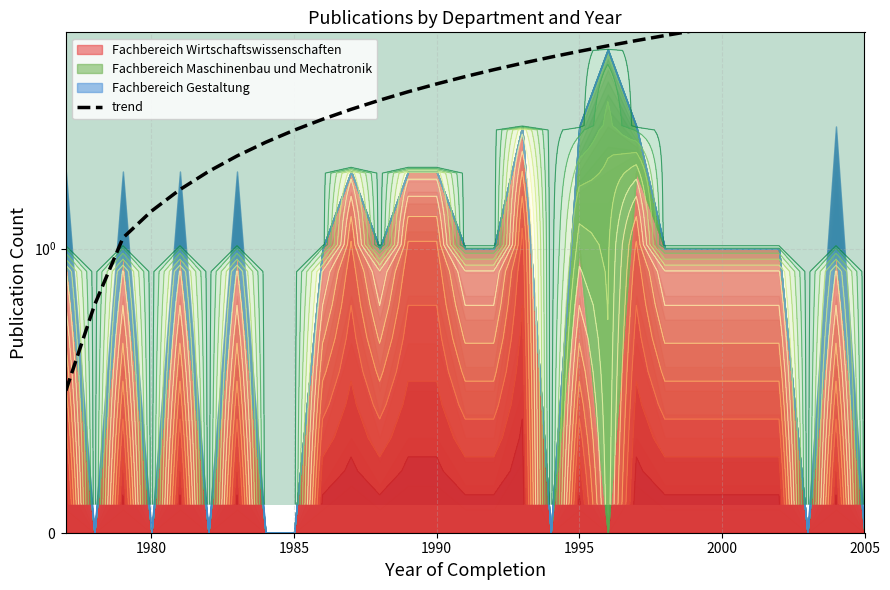

True or false: the data shows 2.4 at 1980.

False